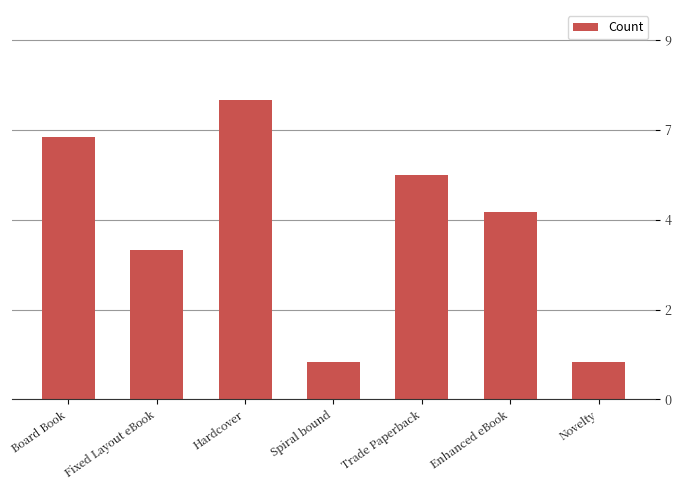

What is the smallest value displayed?

1